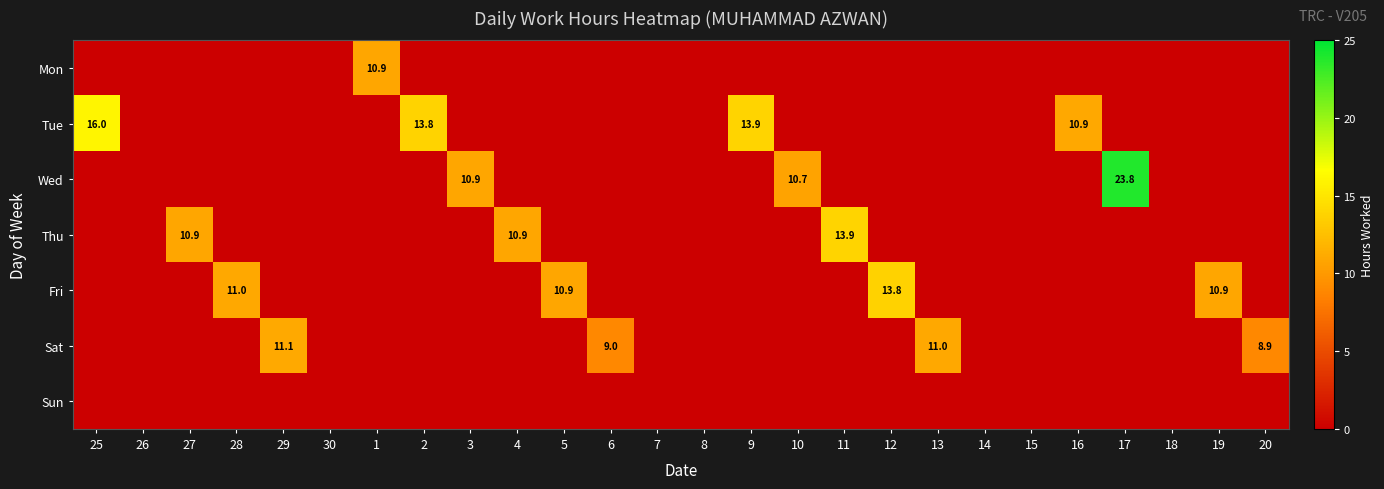

Which label corresponds to the largest value in the chart?

17